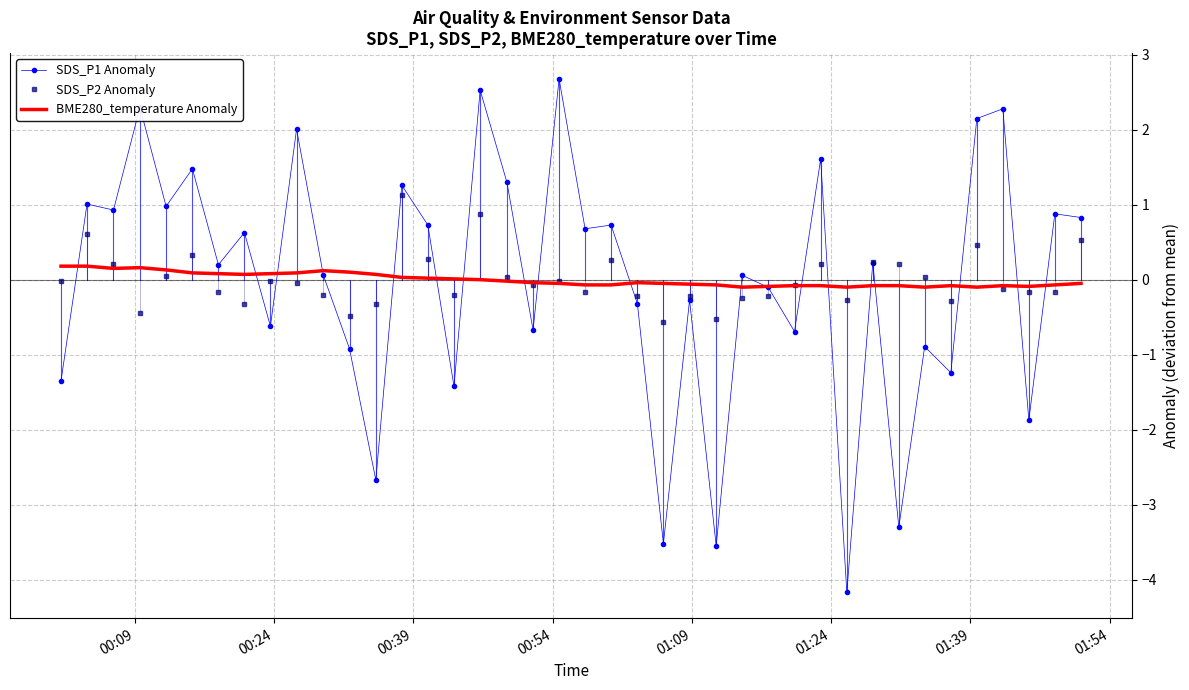

Which series has the widest spread of values?

SDS_P1 Anomaly